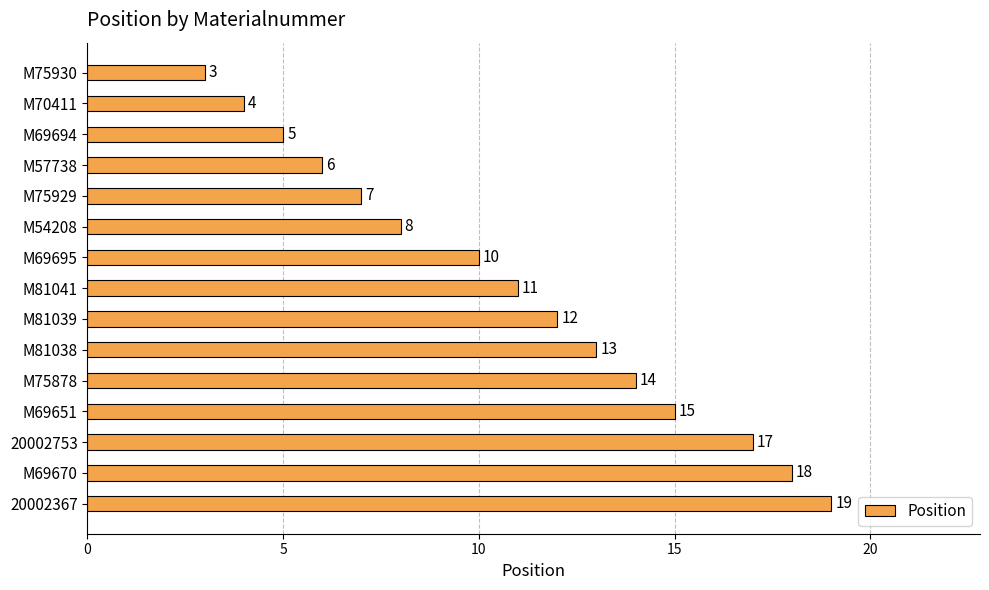

Where is the data nearest to the value 11?

M81041